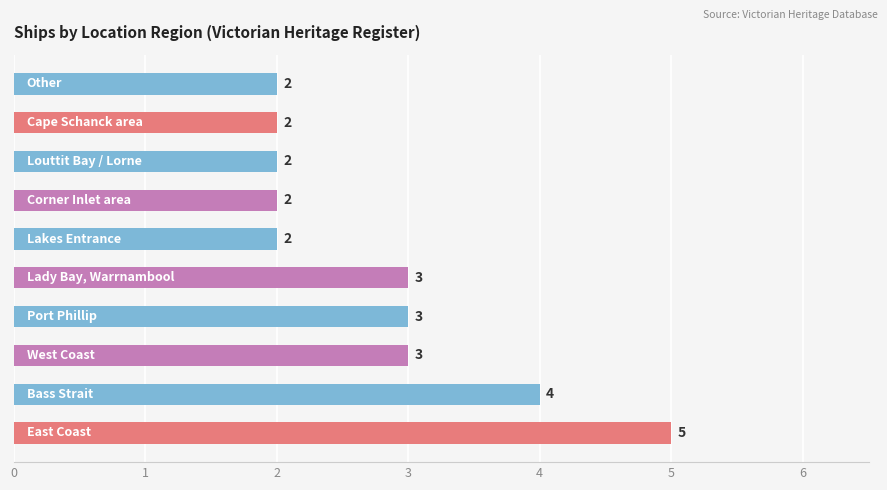

How many values are below 3?

5